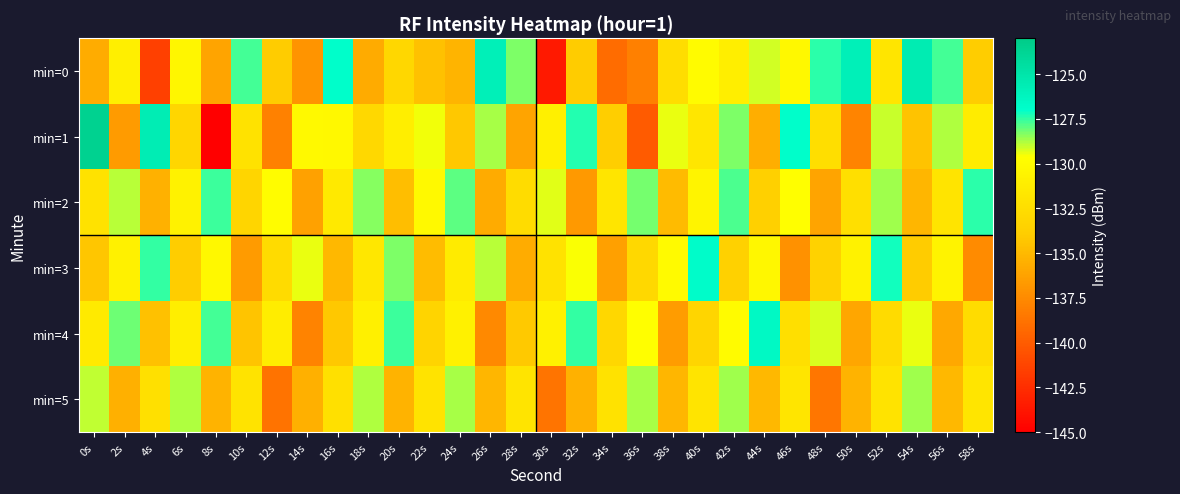

At which category is the sum across all series the highest?

42s